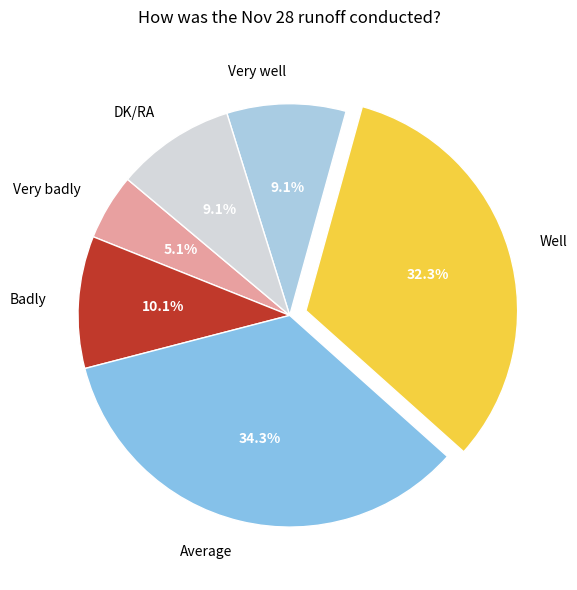

Which category has the biggest portion of the pie?

Average